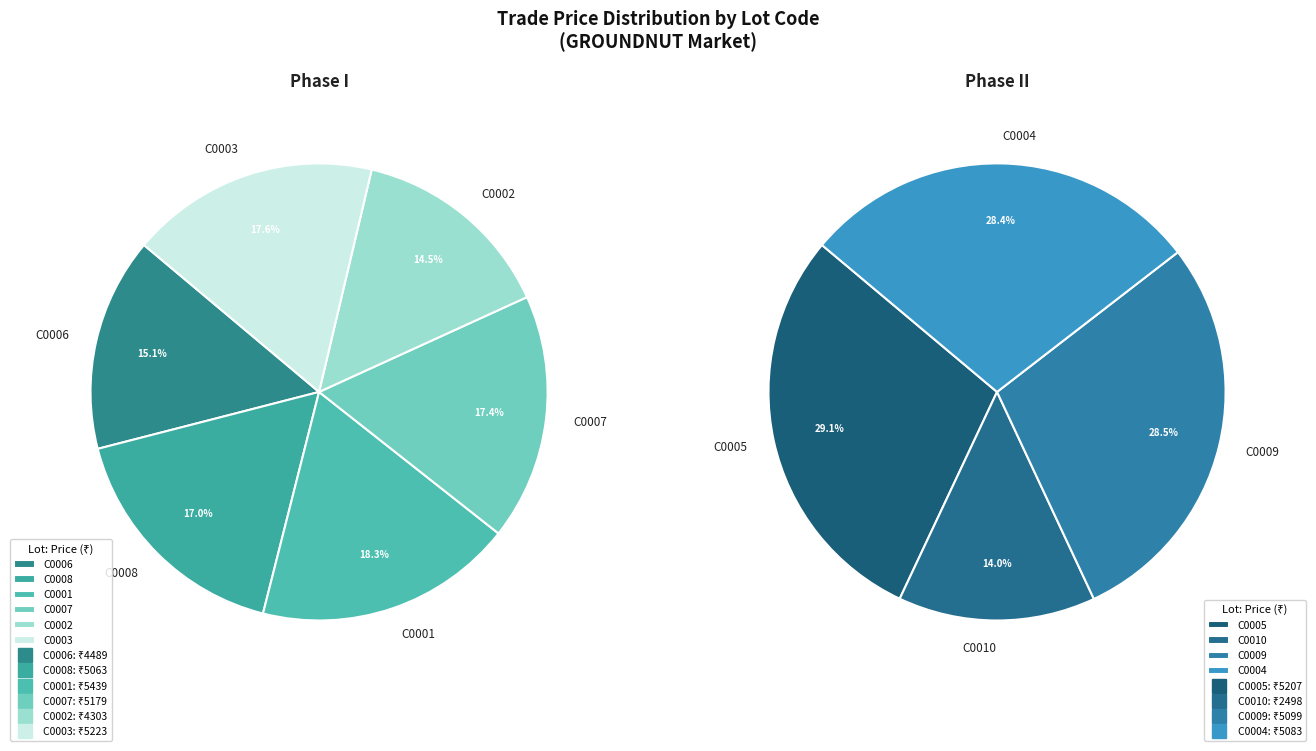

Is there a majority slice in this chart?

No